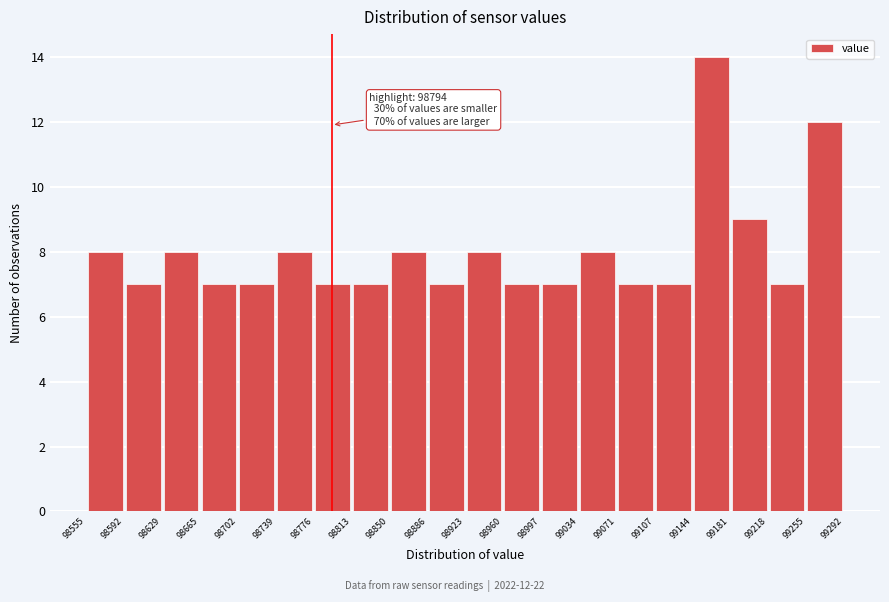

Over which range of the x-axis is the bar tallest?

99144 to 99181